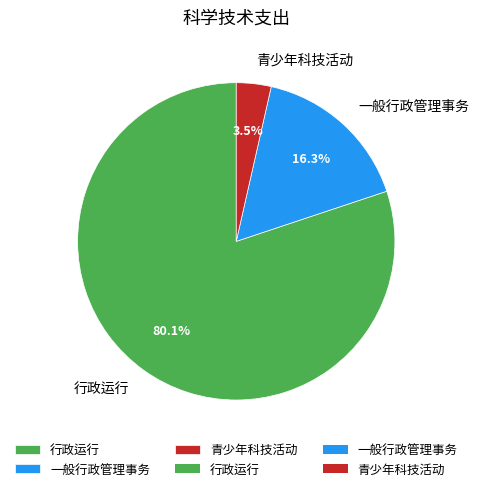

The 青少年科技活动 slice represents 17% of the pie. True or false?

False